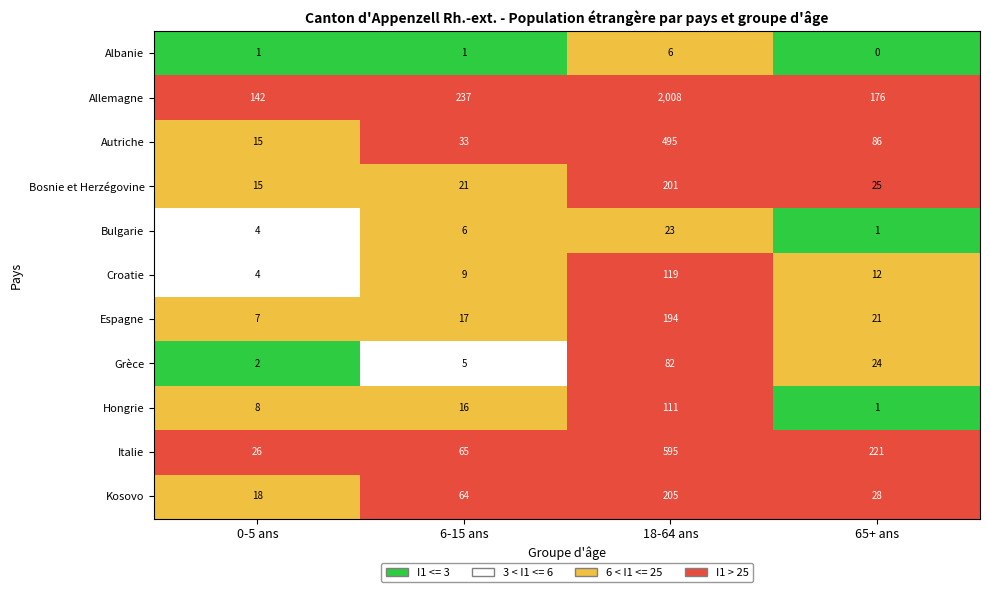

Is the value of Italie at 65+ ans greater than the value of Grèce at 6-15 ans?

Yes